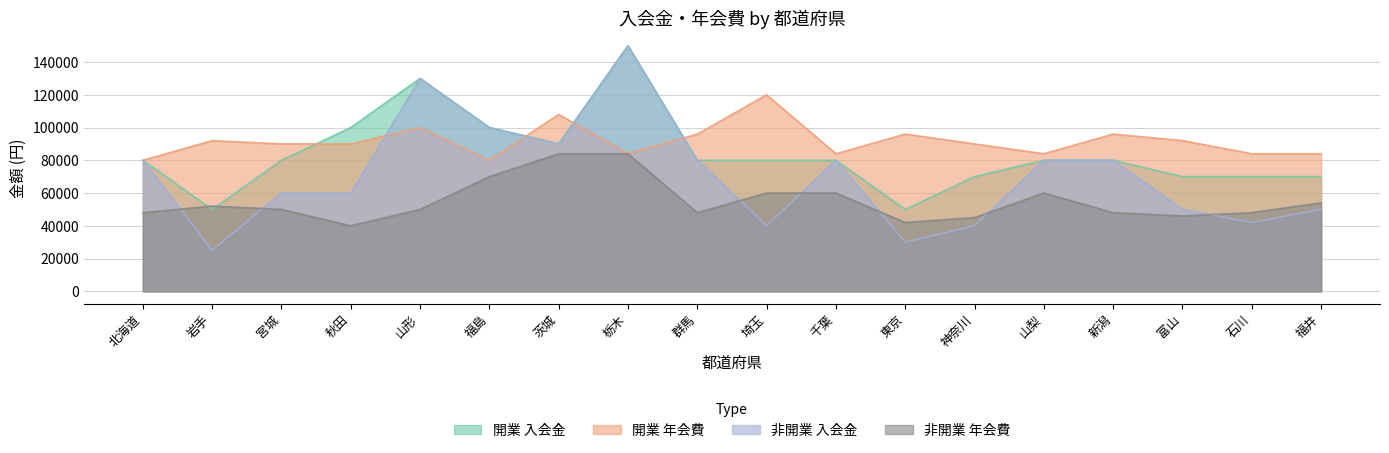

Is the value of 開業_入会金 at 福島 greater than the value of 開業_年会費 at 福井?

Yes